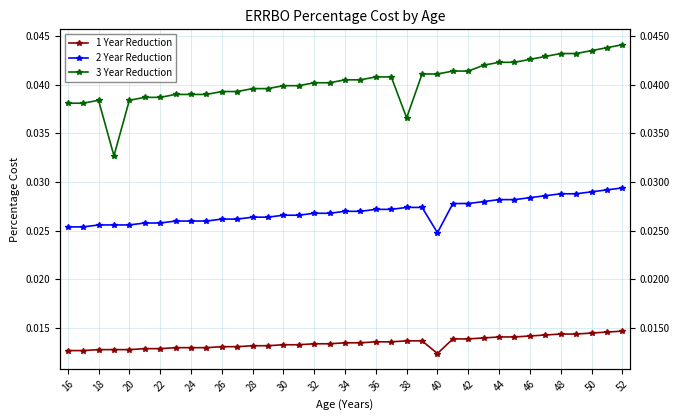

What is the sum of all 2 Year Reduction values?

1.0